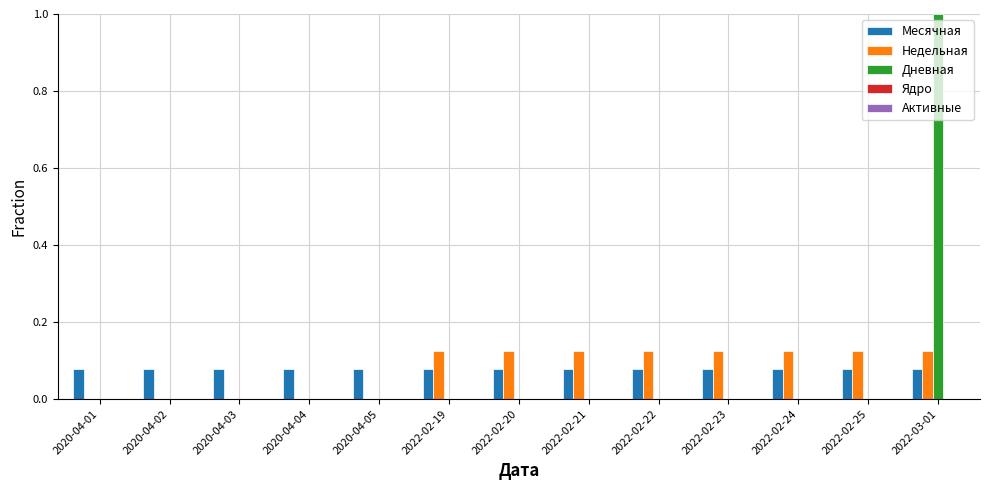

What is the highest value of the Дневная series?

1.0